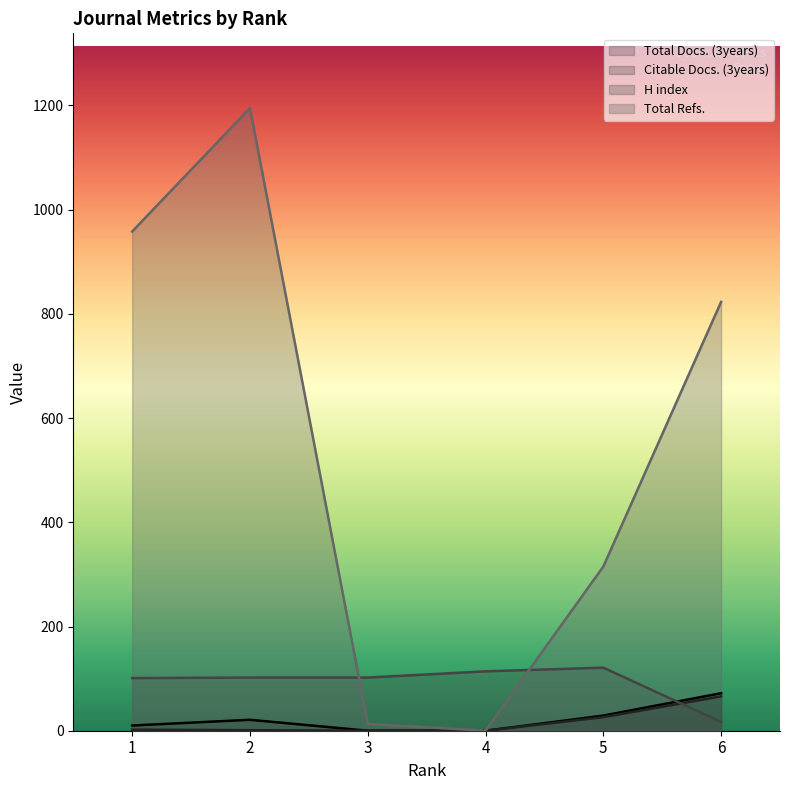

Between 4 and 5, which series saw the biggest shift?

Total Refs.